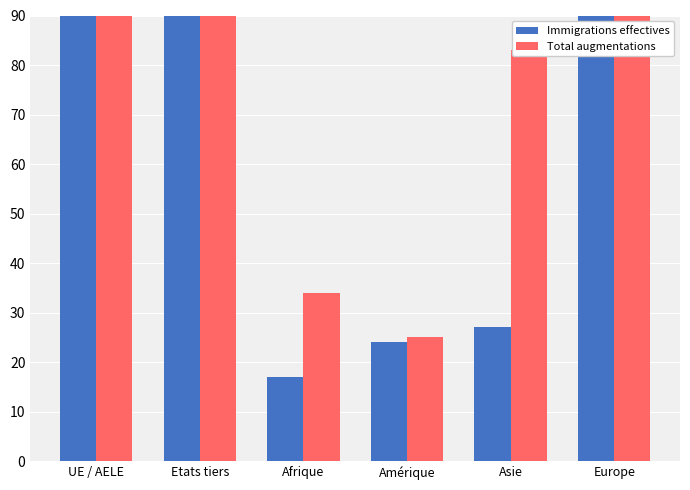

What is the difference between the Immigrations effectives values at Europe and Asie?

505